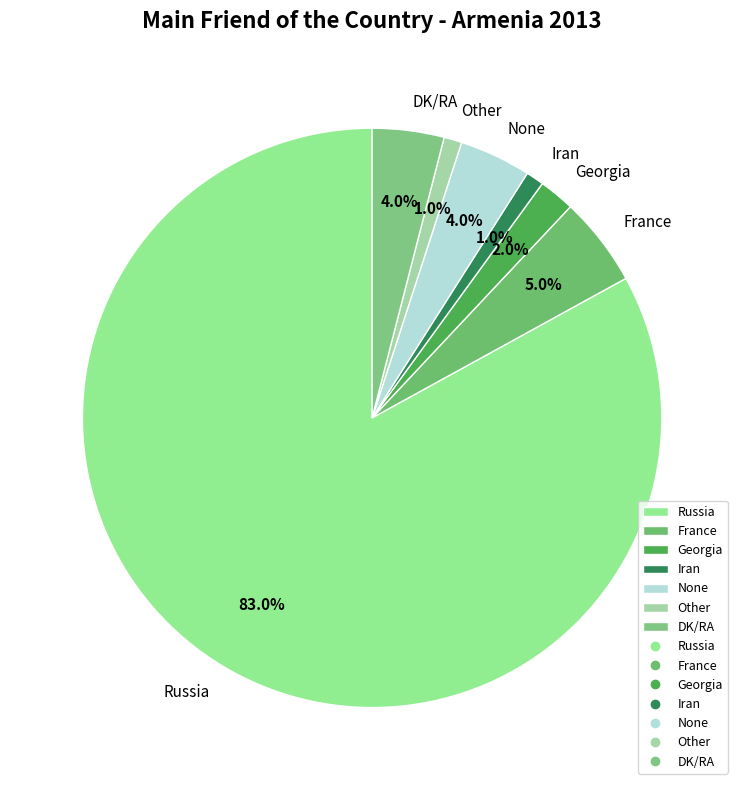

Is the sum of None and DK/RA greater than half?

No